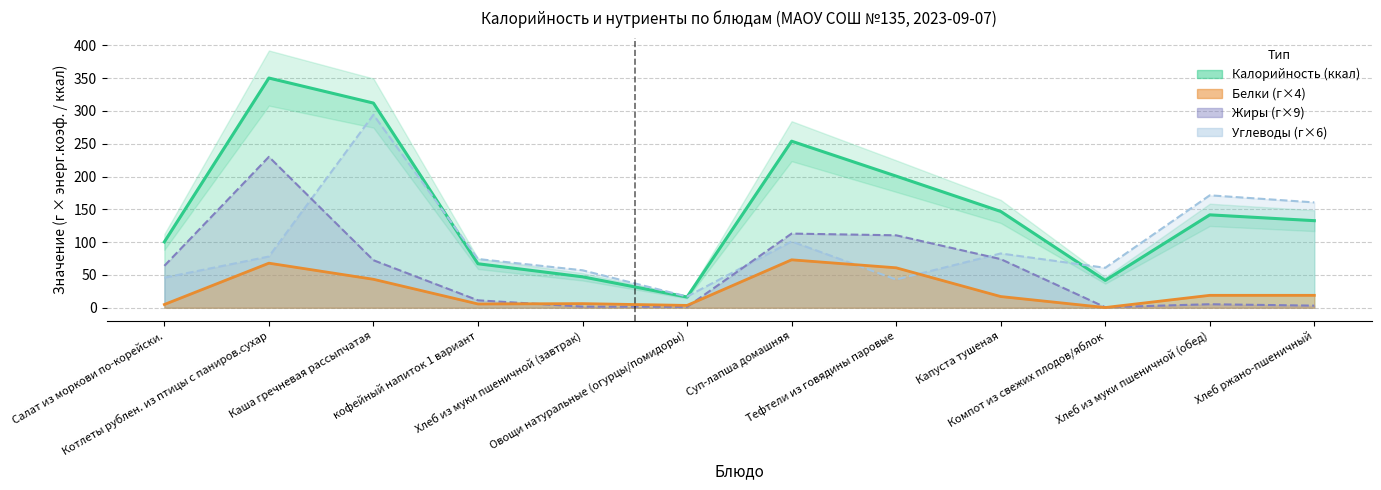

True or false: Углеводы has a value of 60.9 at Компот из свежих плодов/яблок.

True